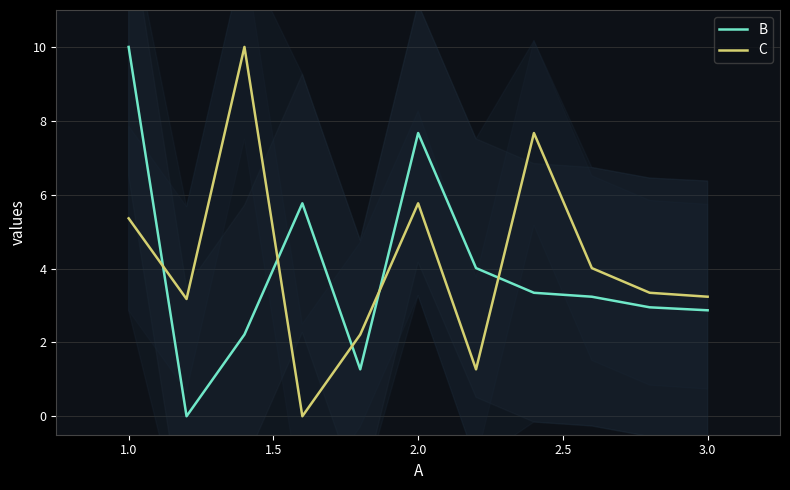

Which series has the largest range (max minus min)?

B